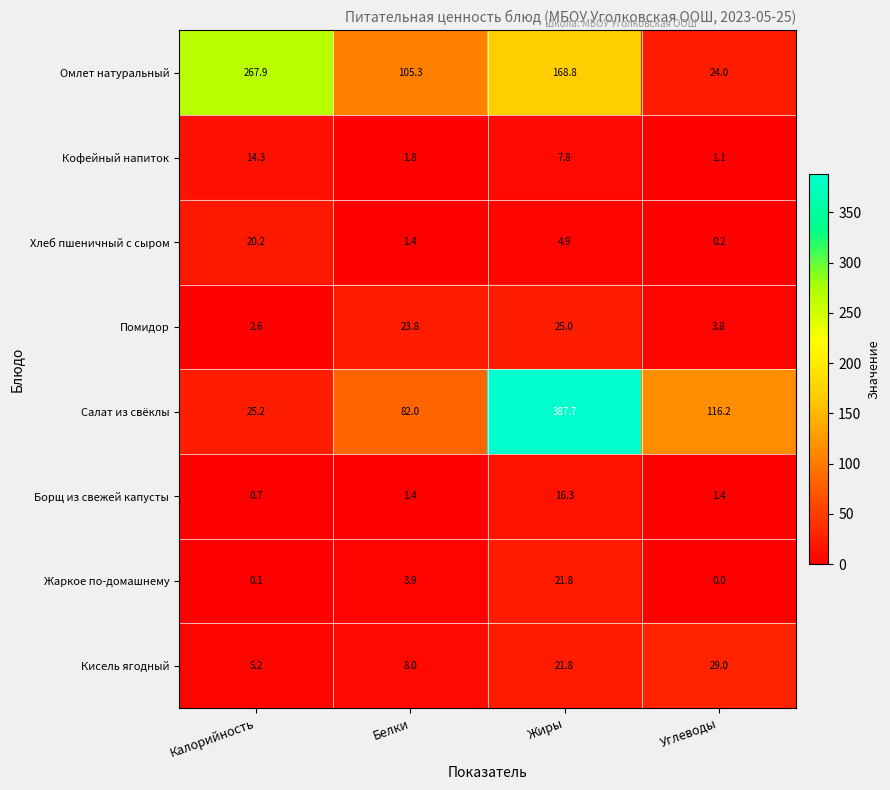

Which series has the largest total across all categories?

Салат из свёклы